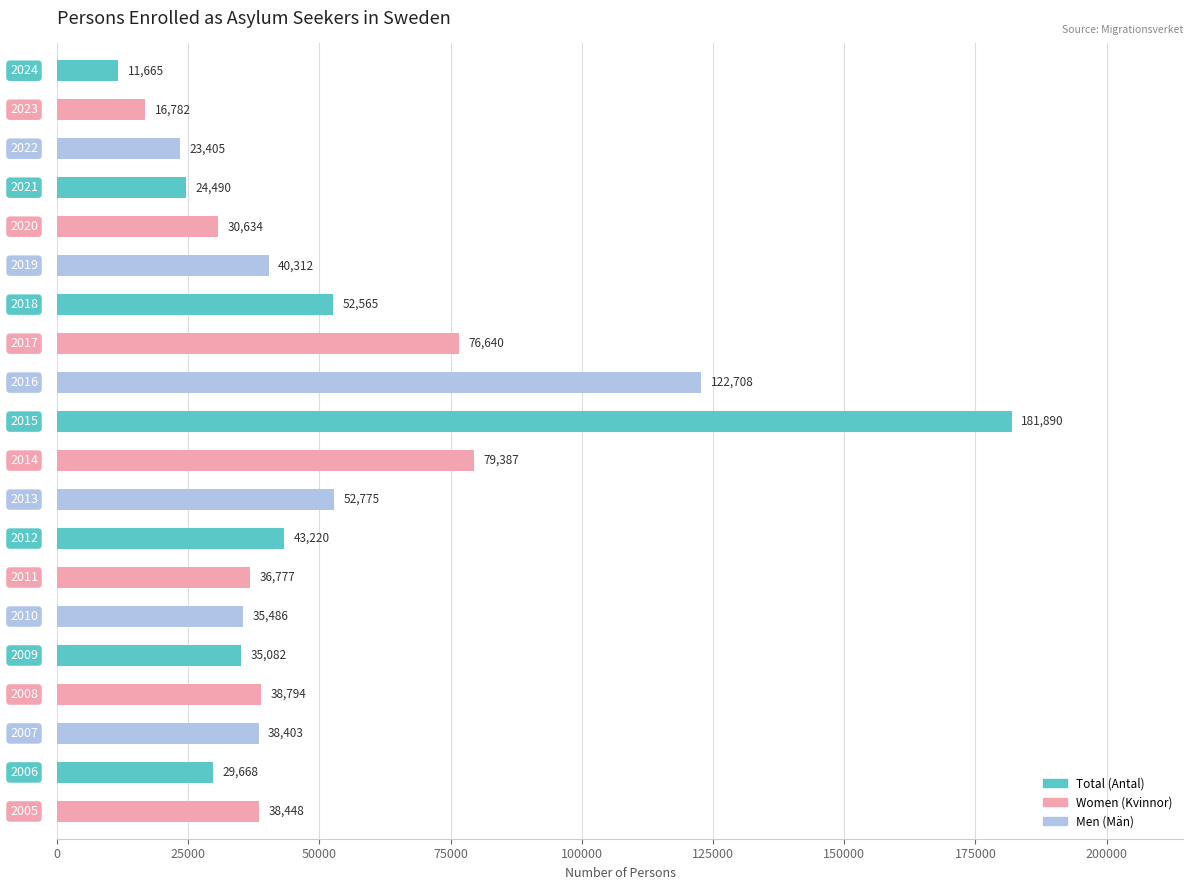

What is the difference between the maximum and second lowest values?

165108